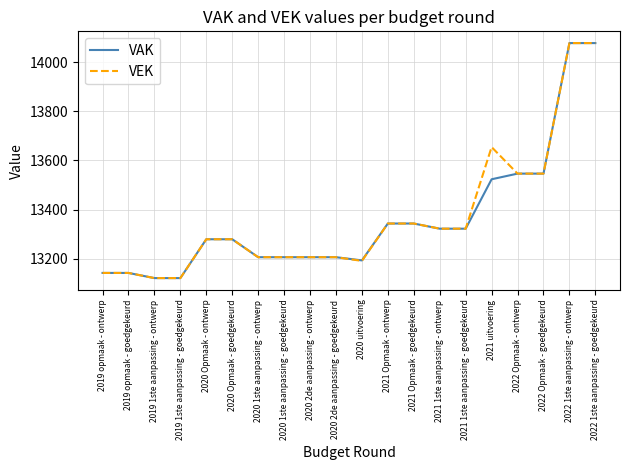

How many lines are shown in the chart?

2